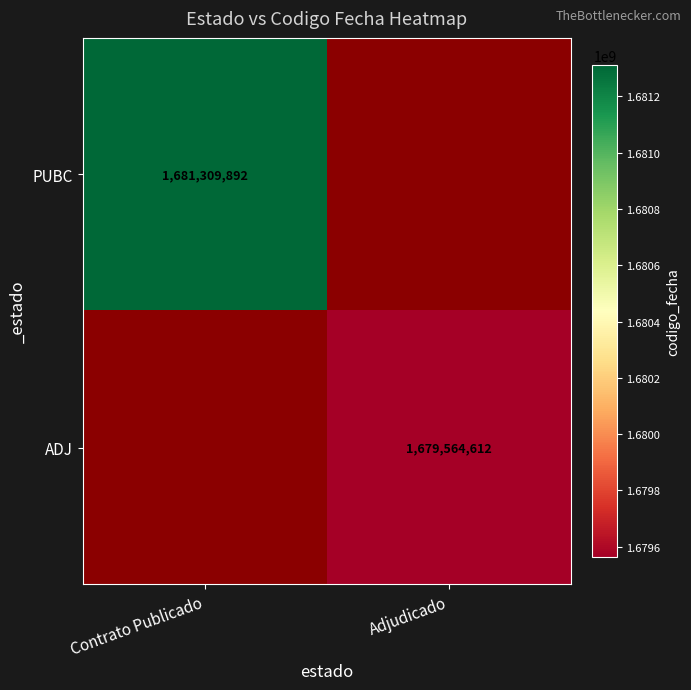

Is it true that ADJ equals 708677170 at Adjudicado?

False